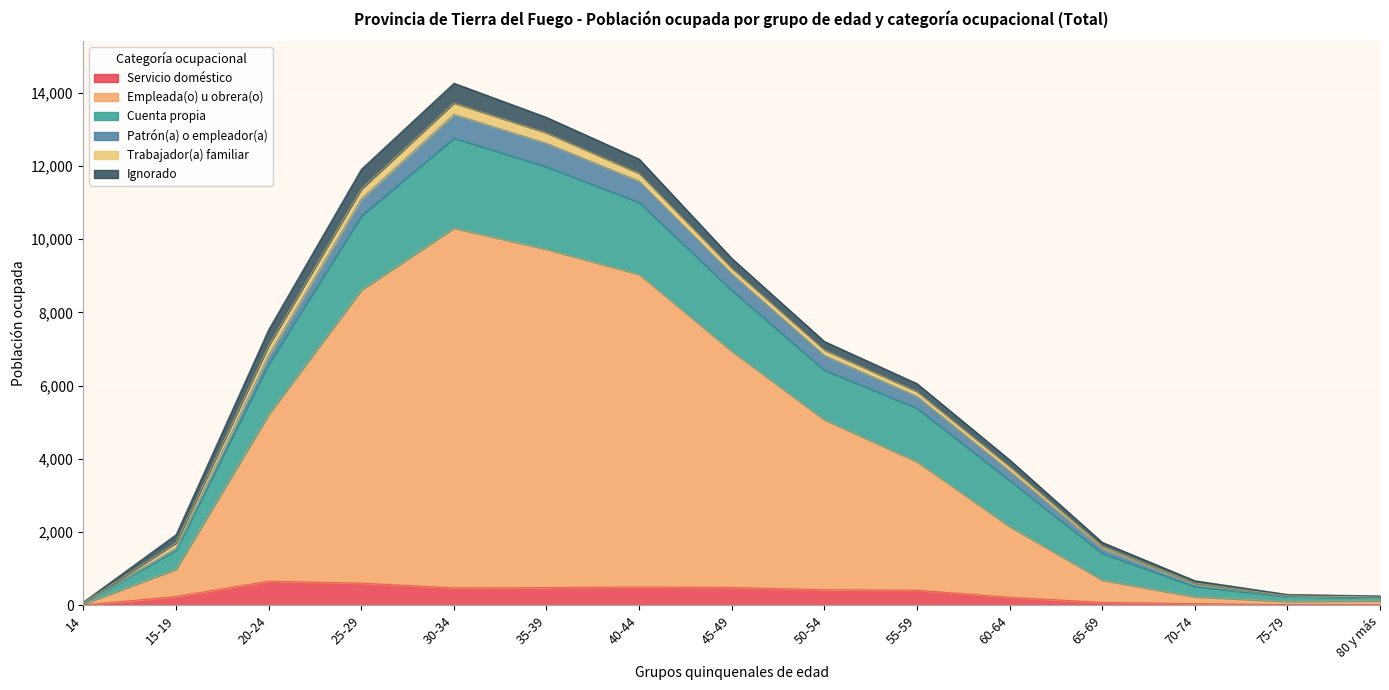

At which category is the sum across all series the highest?

30-34